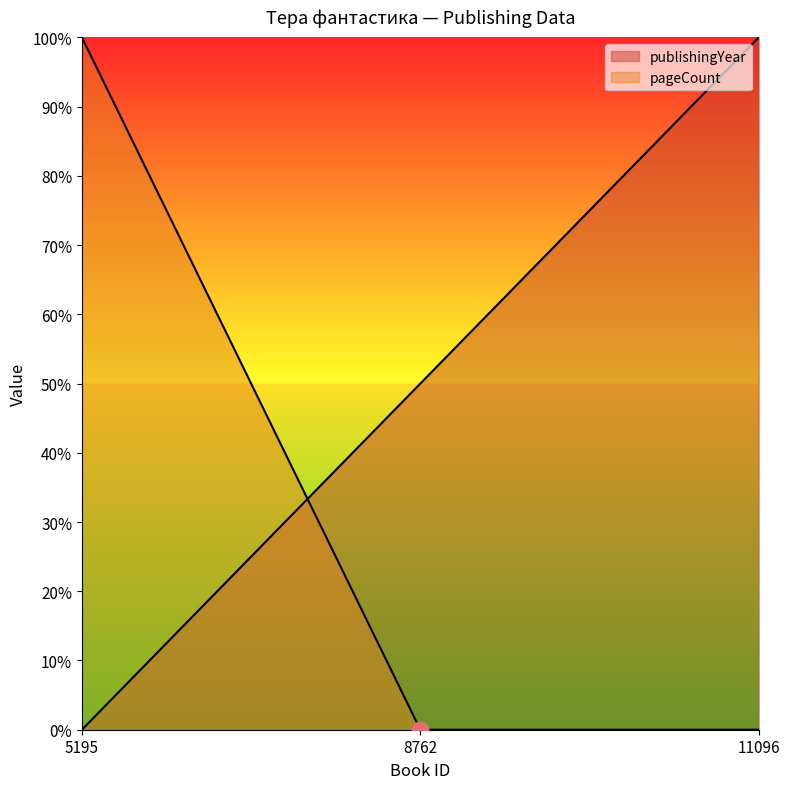

At how many categories does at least one series exceed 0?

3